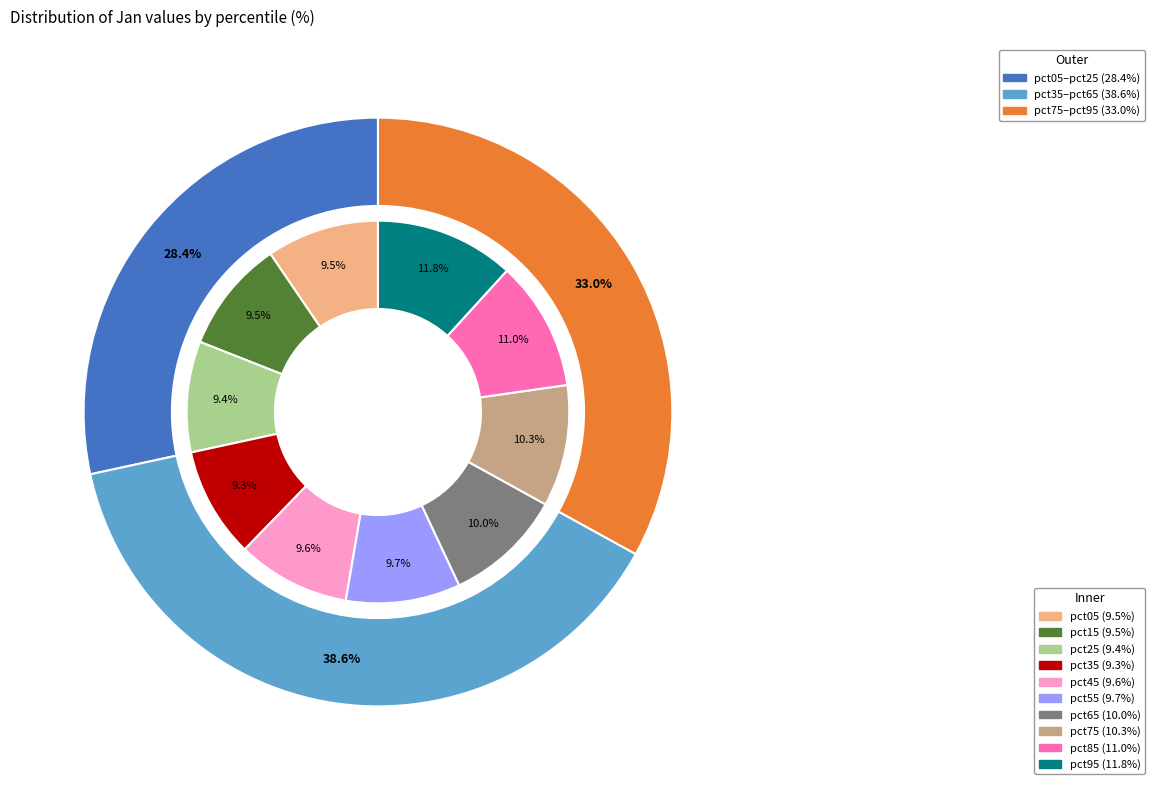

Which category has the smallest portion of the pie?

pct35